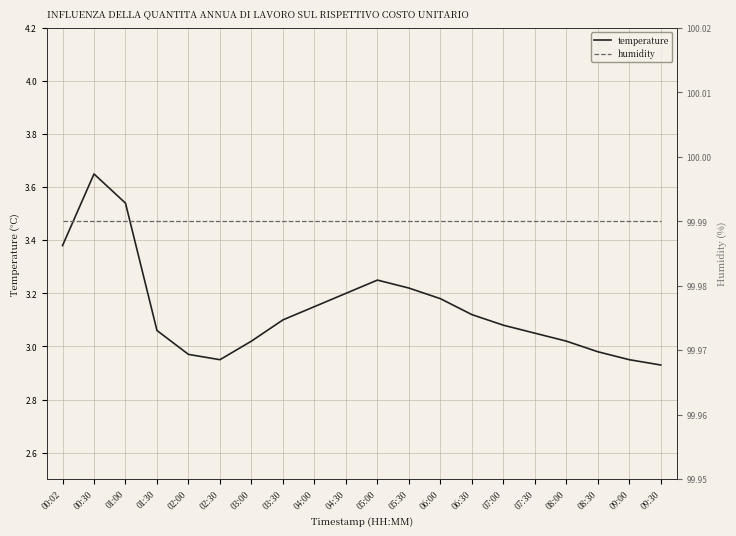

Rank the categories by humidity value from lowest to highest.

00:02, 00:30, 01:00, 01:30, 02:00, 02:30, 03:00, 03:30, 04:00, 04:30, 05:00, 05:30, 06:00, 06:30, 07:00, 07:30, 08:00, 08:30, 09:00, 09:30